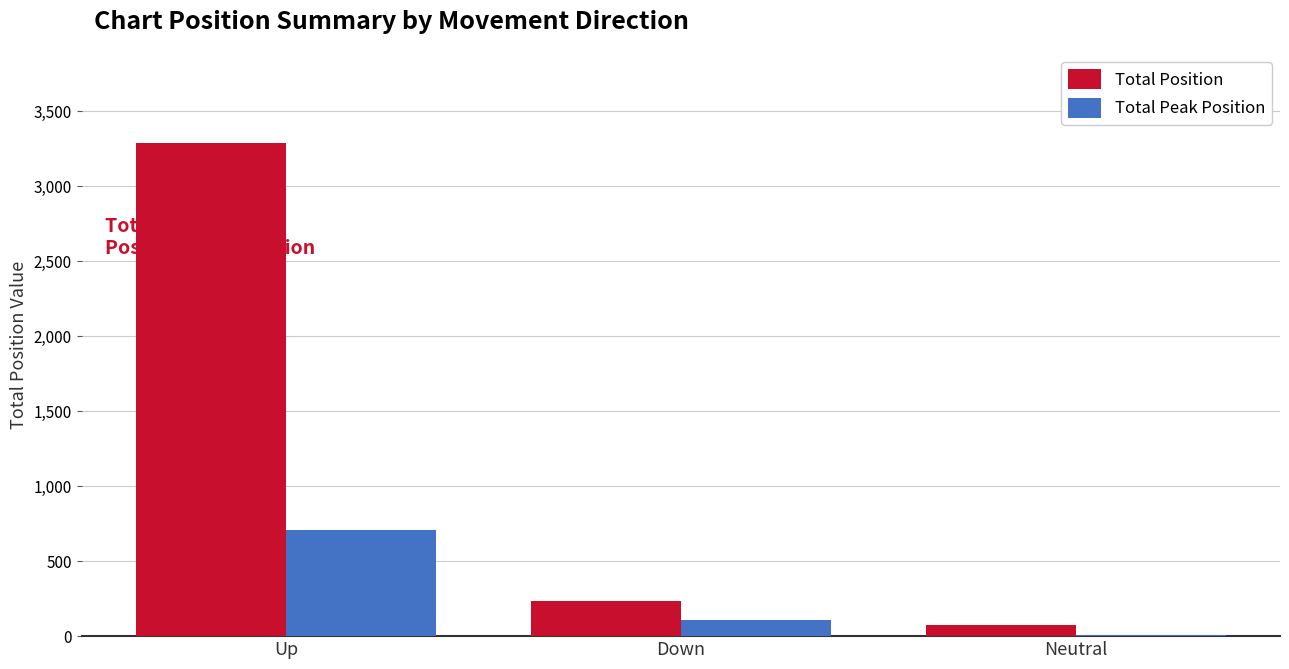

What is the difference between the Total Peak Position values at Down and Up?

606